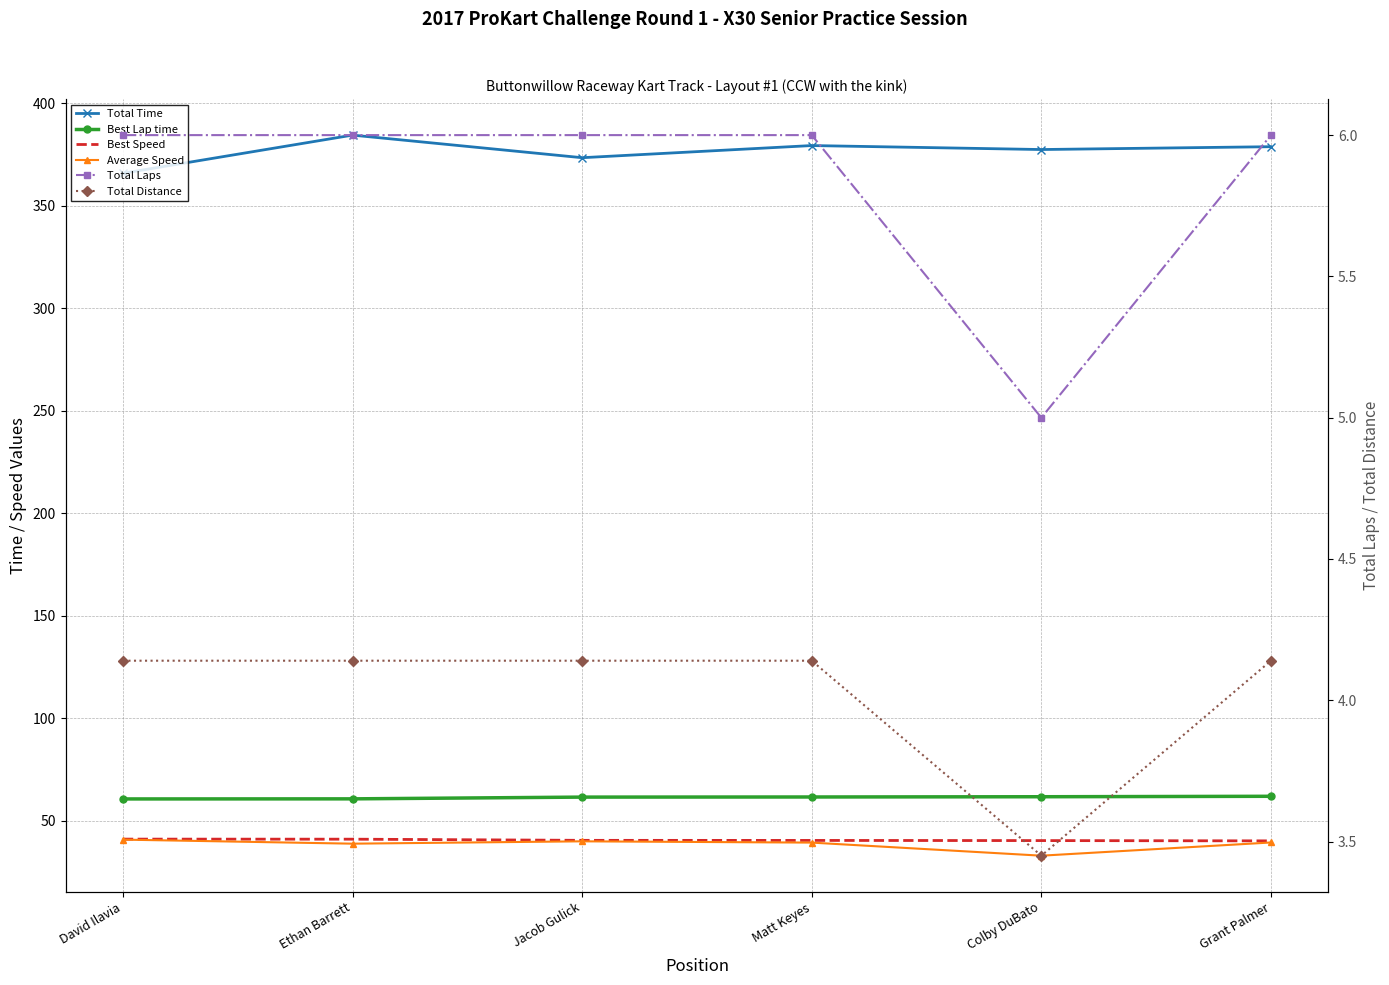

True or false: Best Lap time has more than 2 interior local peaks.

False